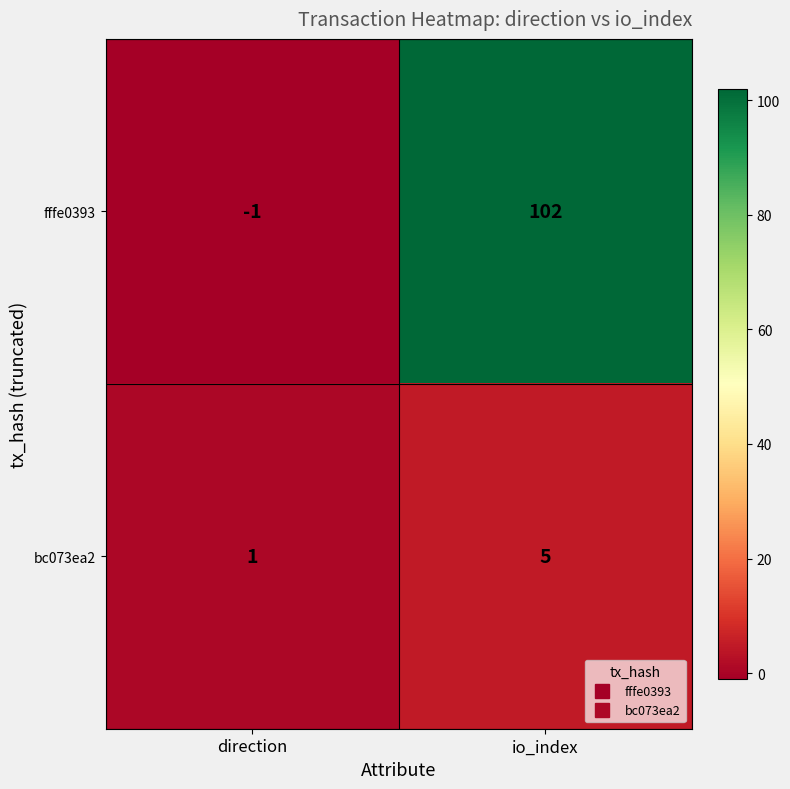

Is it true that fffe0393 equals 102 at io_index?

True